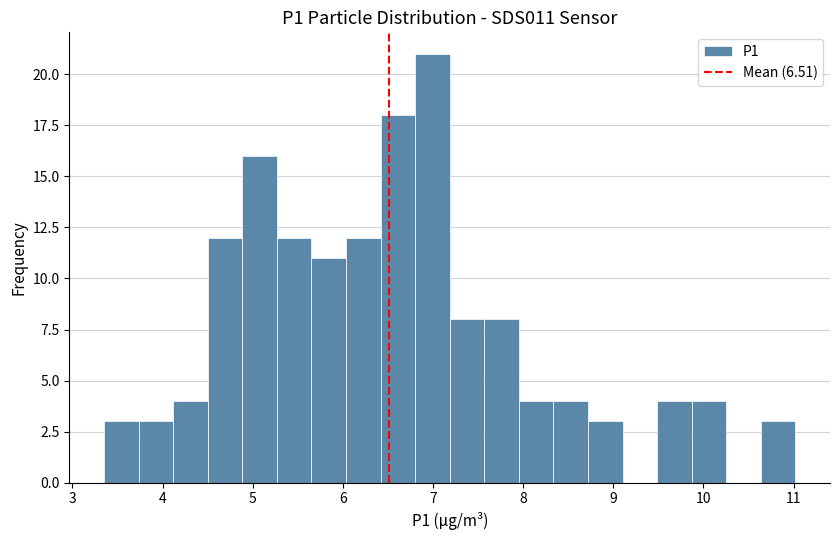

Around what value on the x-axis is the tallest bar? Give the approximate position of its centre, as read against the axis.

7.0